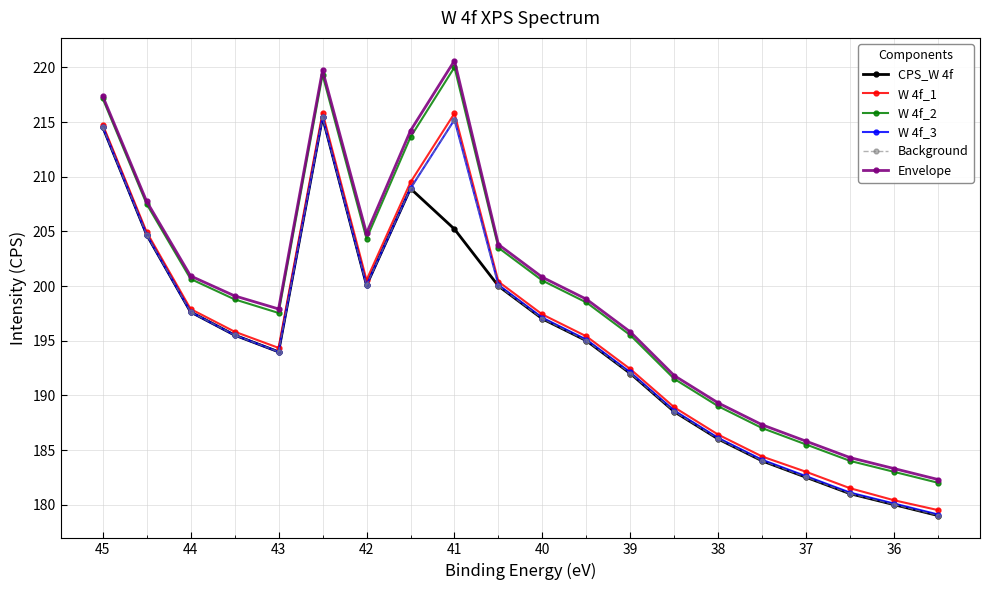

What is the greatest value displayed?

220.6